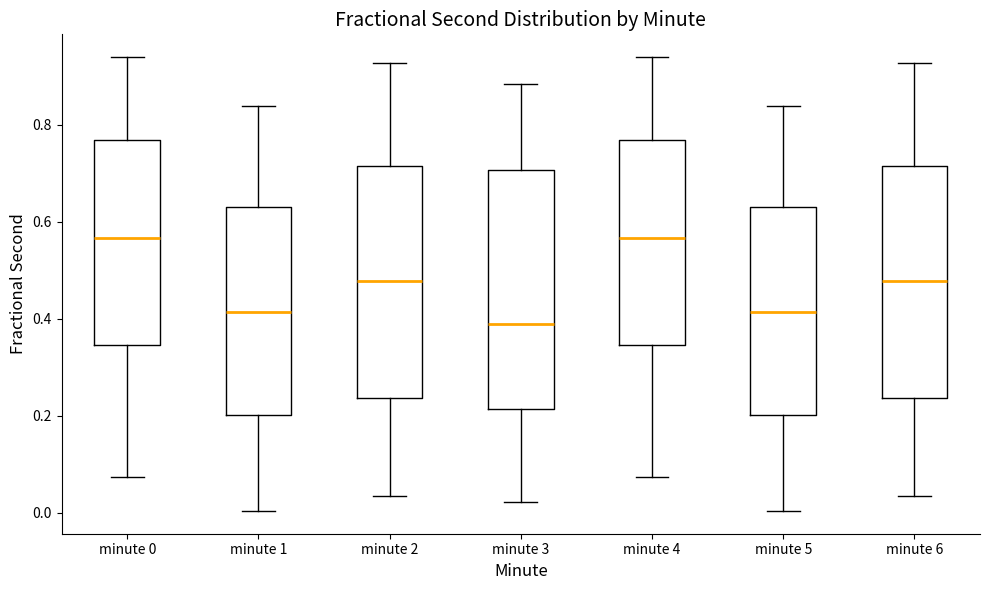

Reading left to right, read every box against the y-axis: the position of its median line, the range the box covers, and the ends of its whiskers. The values are not printed on the chart, so give them approximately, as read against the axis.

minute 0: median 0.56, box 0.34 to 0.76, whiskers 0.08 to 0.94
minute 1: median 0.42, box 0.20 to 0.62, whiskers 0.00 to 0.84
minute 2: median 0.48, box 0.24 to 0.72, whiskers 0.04 to 0.92
minute 3: median 0.38, box 0.22 to 0.70, whiskers 0.02 to 0.88
minute 4: median 0.56, box 0.34 to 0.76, whiskers 0.08 to 0.94
minute 5: median 0.42, box 0.20 to 0.62, whiskers 0.00 to 0.84
minute 6: median 0.48, box 0.24 to 0.72, whiskers 0.04 to 0.92